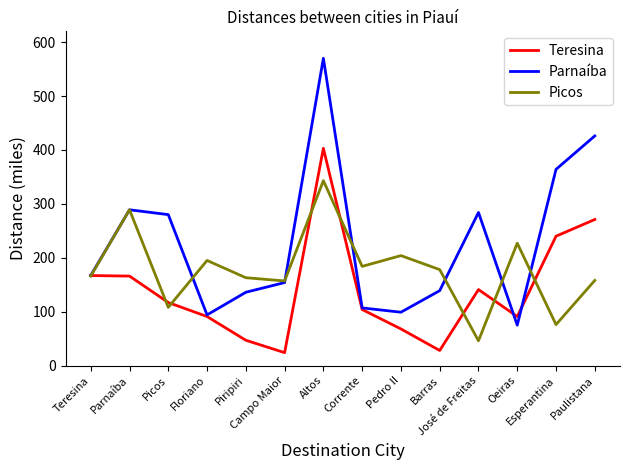

Where is the first local minimum for Parnaíba?

Floriano